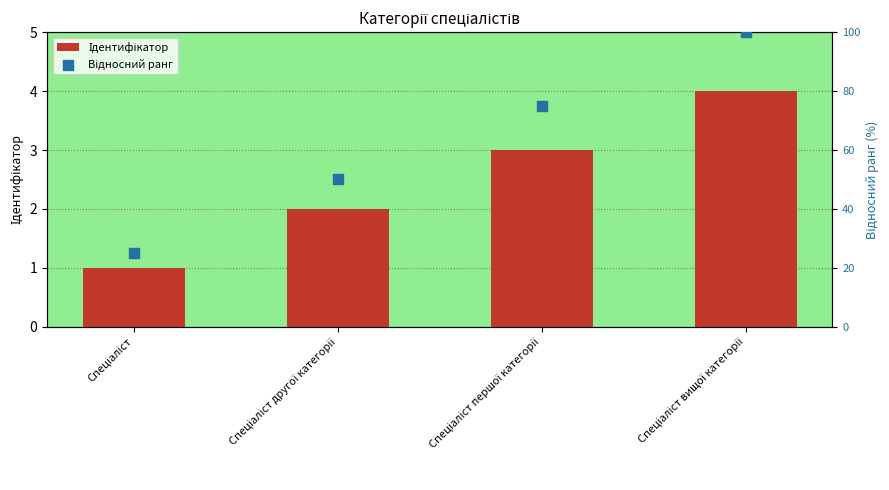

What are all the series names shown in the legend?

Ідентифікатор, Відносний ранг